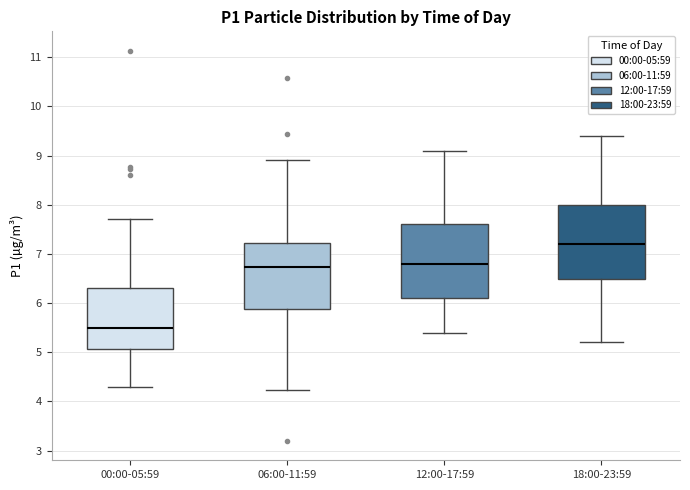

Where does the upper whisker of the box for 00:00-05:59 end on the y-axis? The values are not printed on the chart, so give them approximately, as read against the axis.

7.7